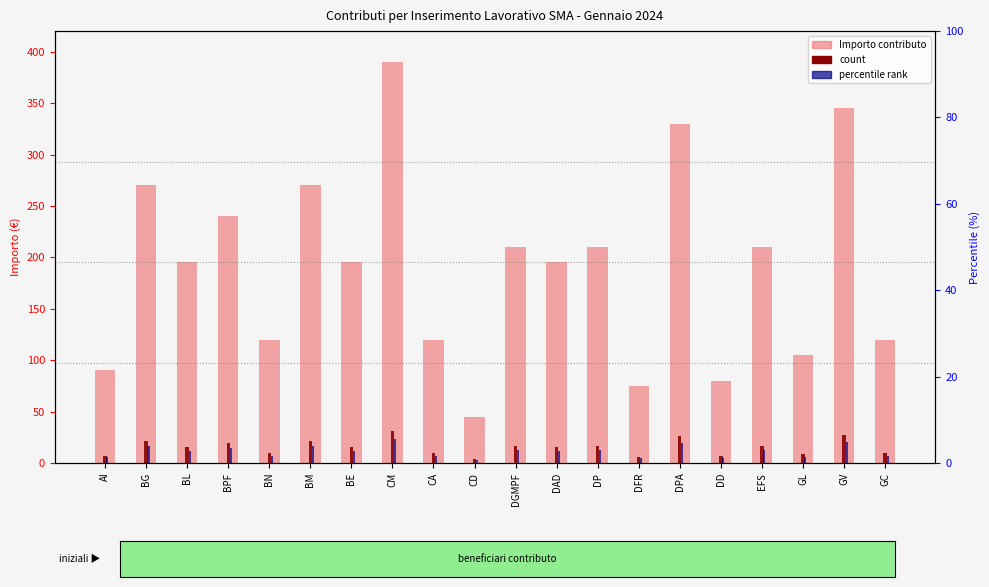

What is the smallest value displayed?

2.7